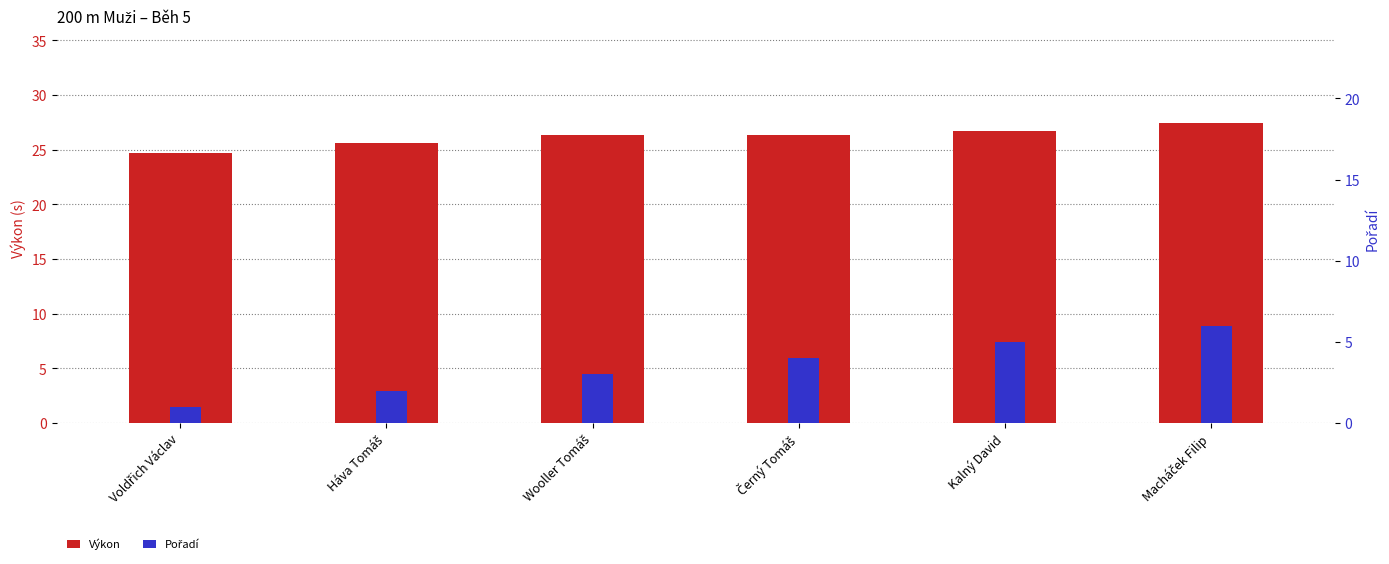

True or false: Pořadí has a value of 2.0 at Háva Tomáš.

True